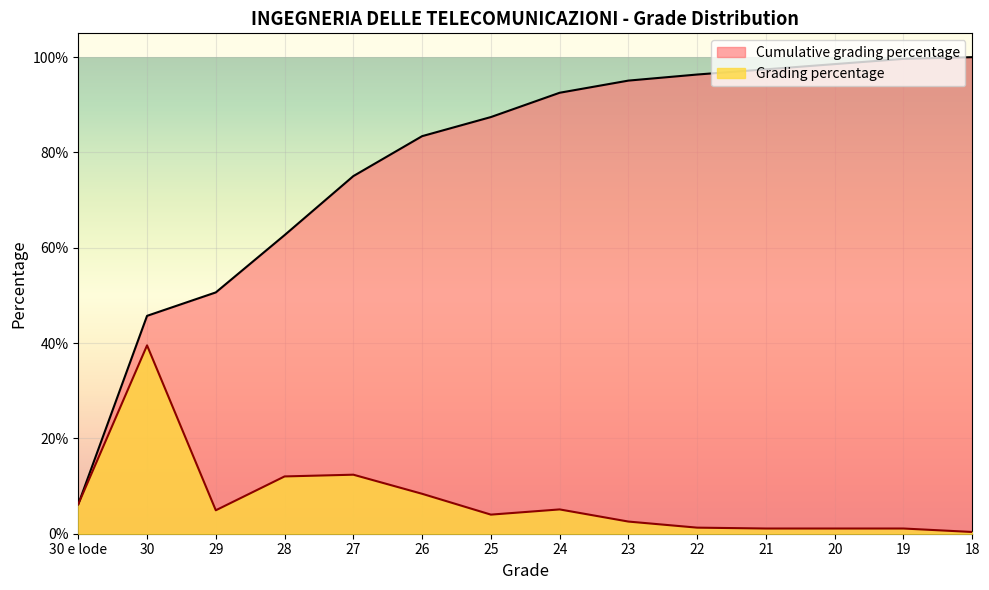

True or false: Cumulative grading percentage has more than 1 points higher than both neighbors.

False